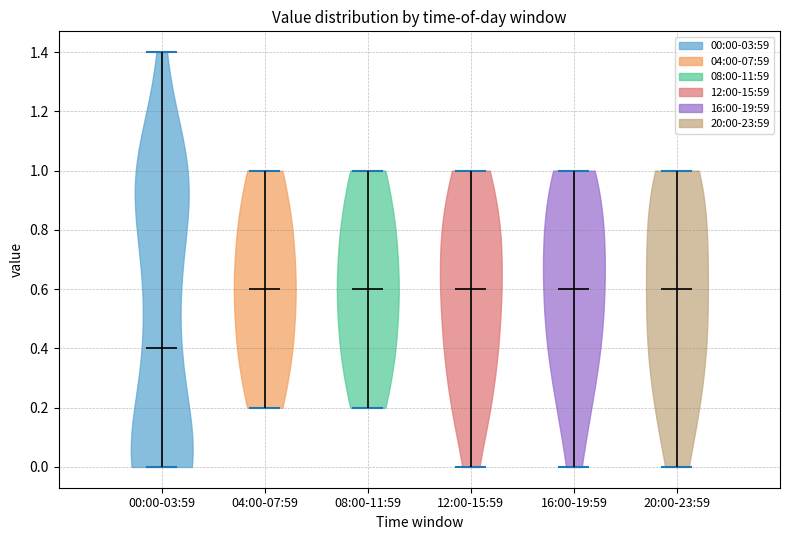

Reading left to right, read every violin against the y-axis: where its median line is, and the lowest and highest points it reaches. The values are not printed on the chart, so give them approximately, as read against the axis.

00:00-03:59: median line 0.4, lowest point 0.0, highest point 1.4
04:00-07:59: median line 0.6, lowest point 0.2, highest point 1.0
08:00-11:59: median line 0.6, lowest point 0.2, highest point 1.0
12:00-15:59: median line 0.6, lowest point 0.0, highest point 1.0
16:00-19:59: median line 0.6, lowest point 0.0, highest point 1.0
20:00-23:59: median line 0.6, lowest point 0.0, highest point 1.0